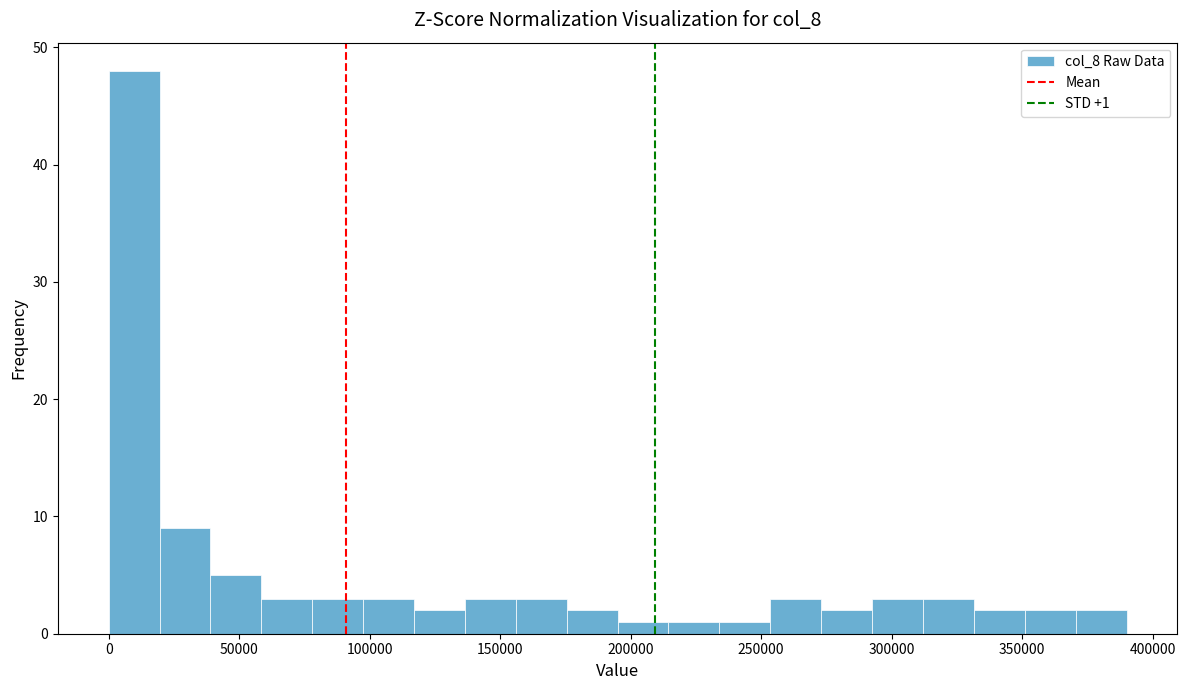

Around what value on the x-axis is the tallest bar? Give the approximate position of its centre, as read against the axis.

10000